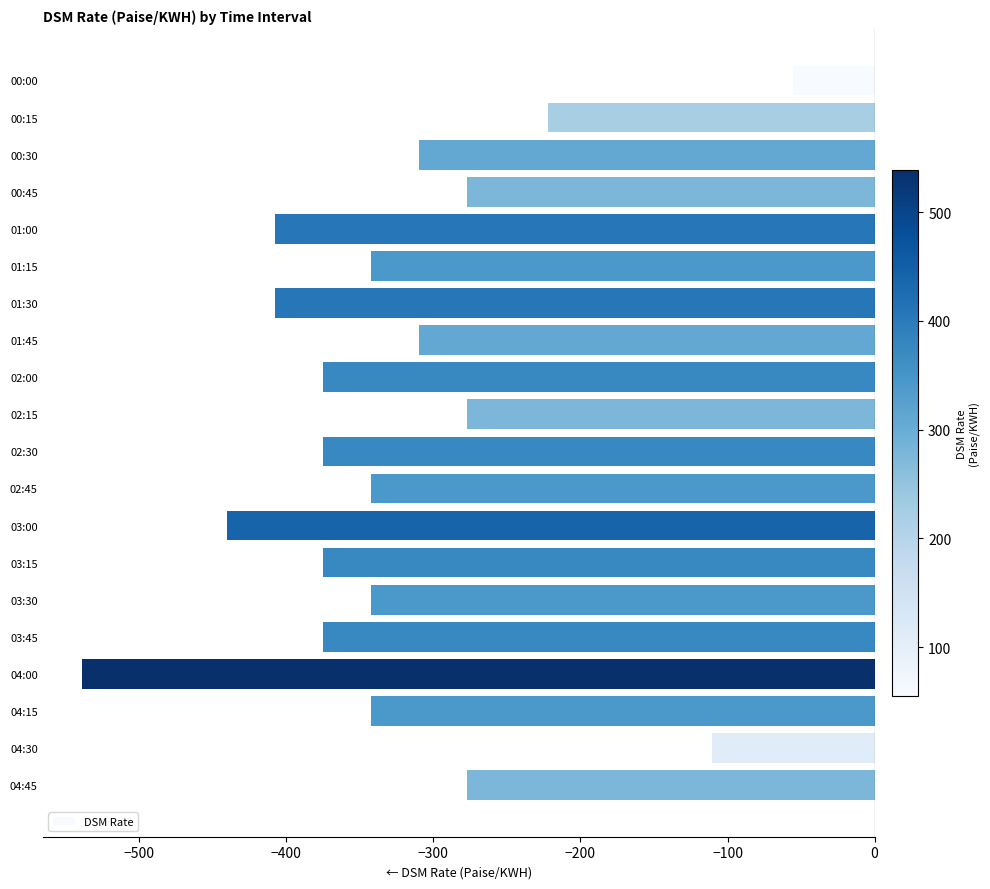

True or false: the data shows -702.7 at 04:00.

False